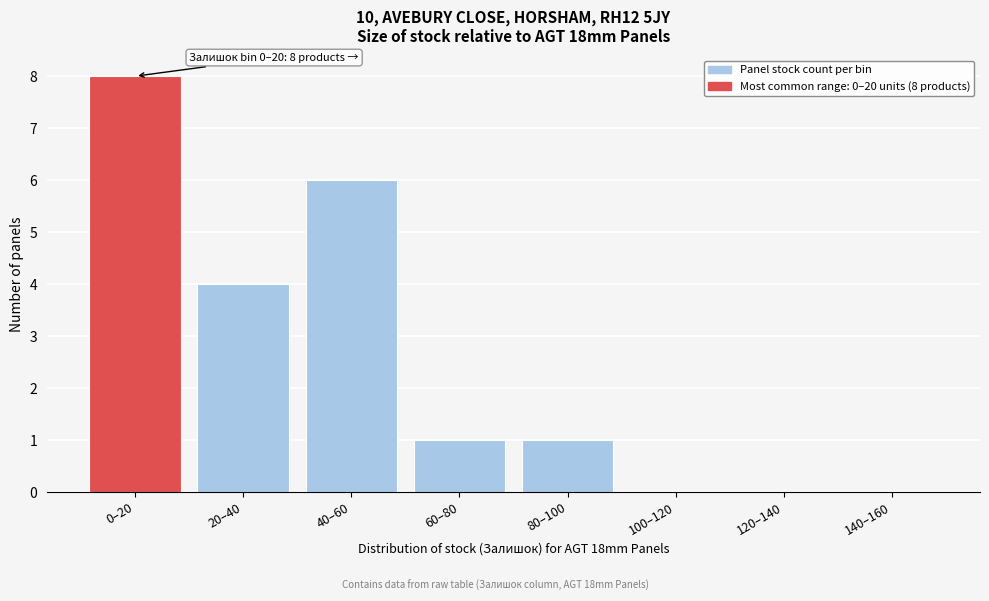

Reading left to right, what are all the values shown in this chart?

0–20=8	20–40=4	40–60=6	60–80=1	80–100=1	100–120=0	120–140=0	140–160=0